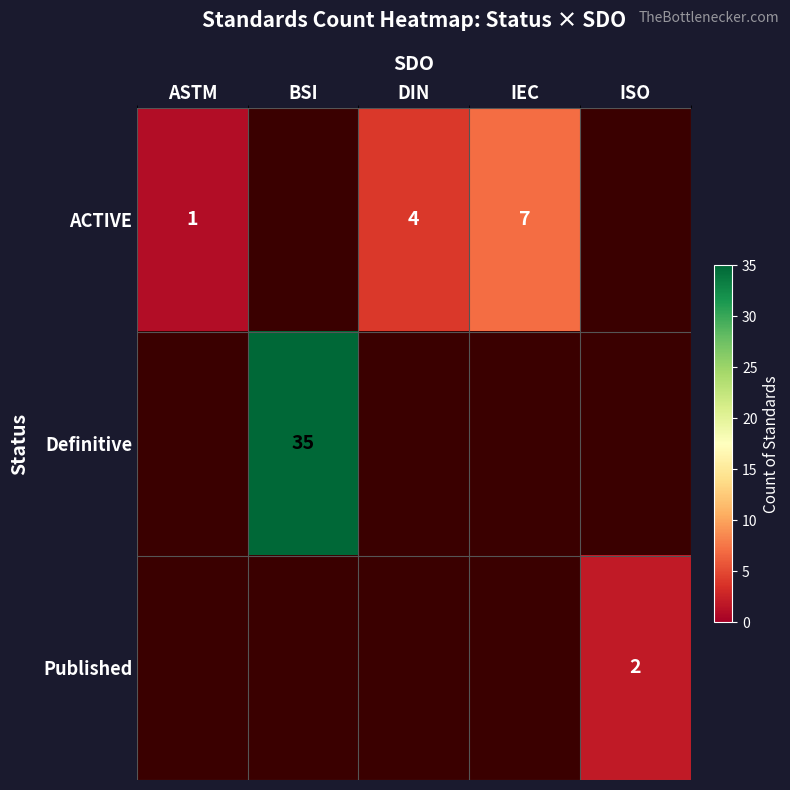

The value of ACTIVE at DIN is 7. True or false?

False